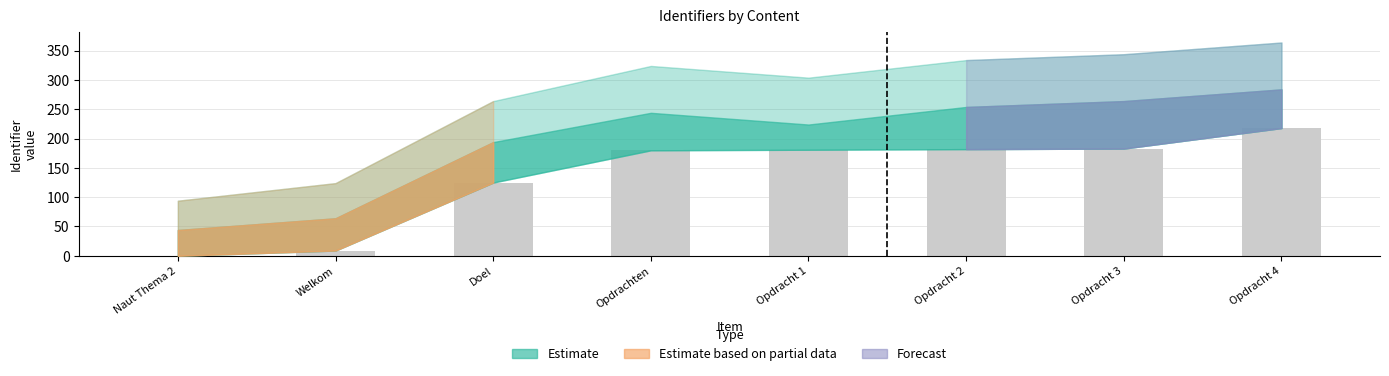

What is the ratio of the value at Opdracht 1 to the value at Doel?

1.4